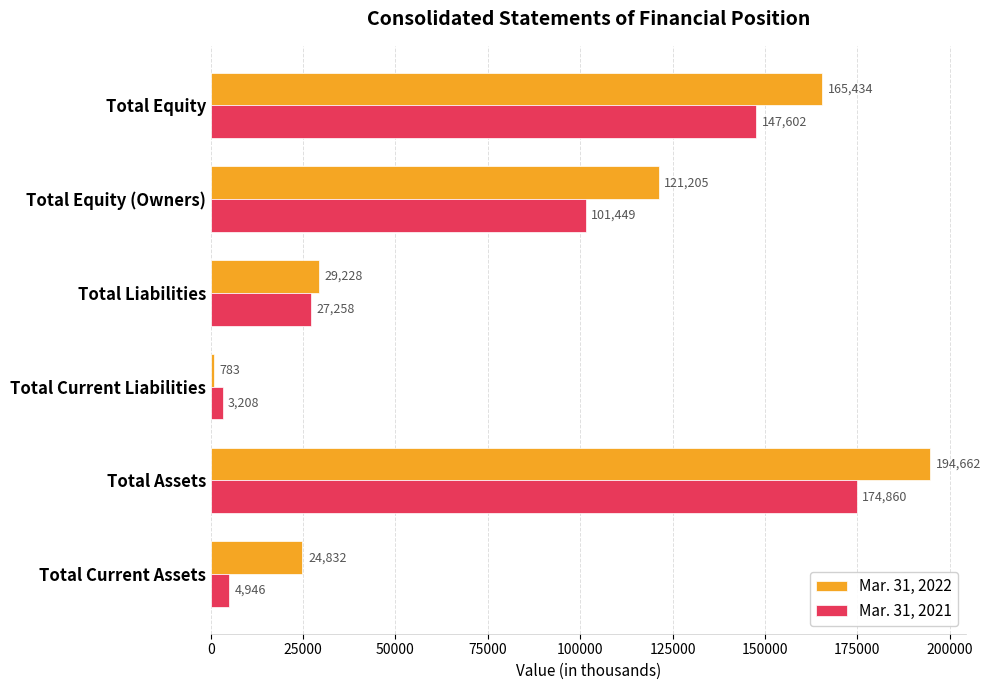

At which label is Mar. 31, 2021 closest to 89034?

Total Equity (Owners)